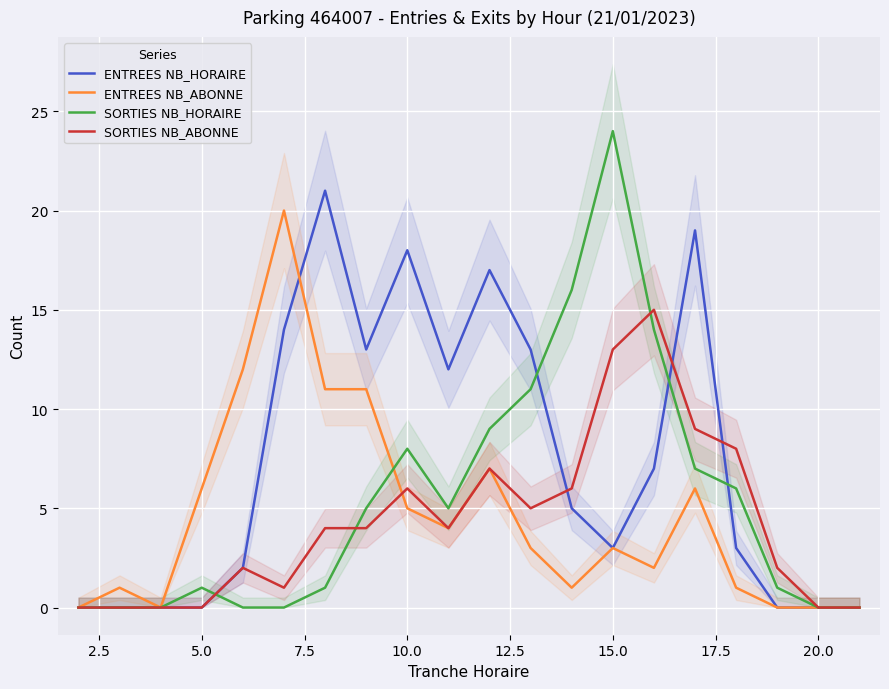

Reading left to right, list all the values displayed in this chart.

ENTREES NB_HORAIRE: 0	0	0	0	2	14	21	13	18	12	17	13	5	3	7	19	3	0	0	0
ENTREES NB_ABONNE: 0	1	0	6	12	20	11	11	5	4	7	3	1	3	2	6	1	0	0	0
SORTIES NB_HORAIRE: 0	0	0	1	0	0	1	5	8	5	9	11	16	24	14	7	6	1	0	0
SORTIES NB_ABONNE: 0	0	0	0	2	1	4	4	6	4	7	5	6	13	15	9	8	2	0	0